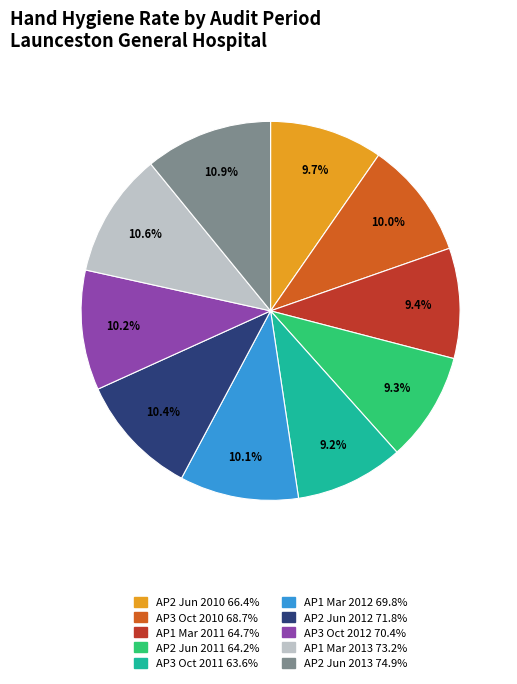

How many slices are in this pie chart?

10